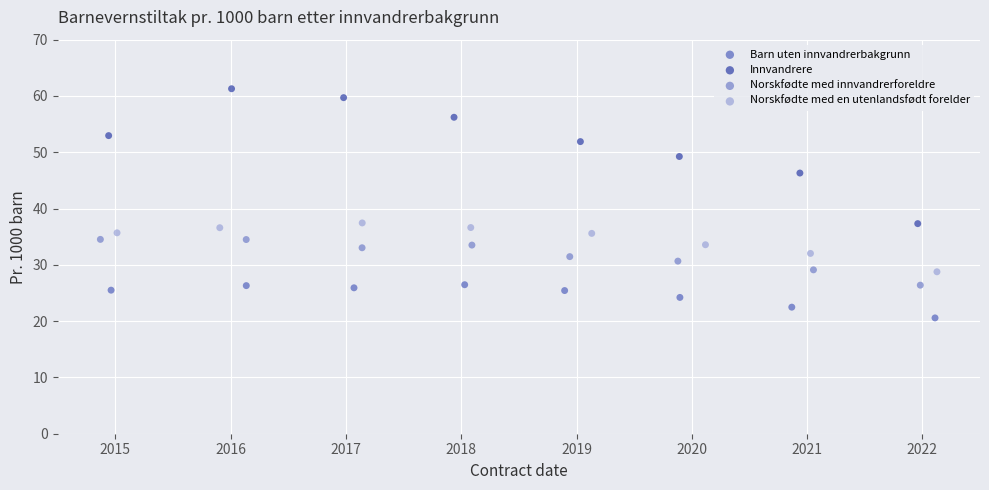

Which series contains the highest Y value?

Innvandrere